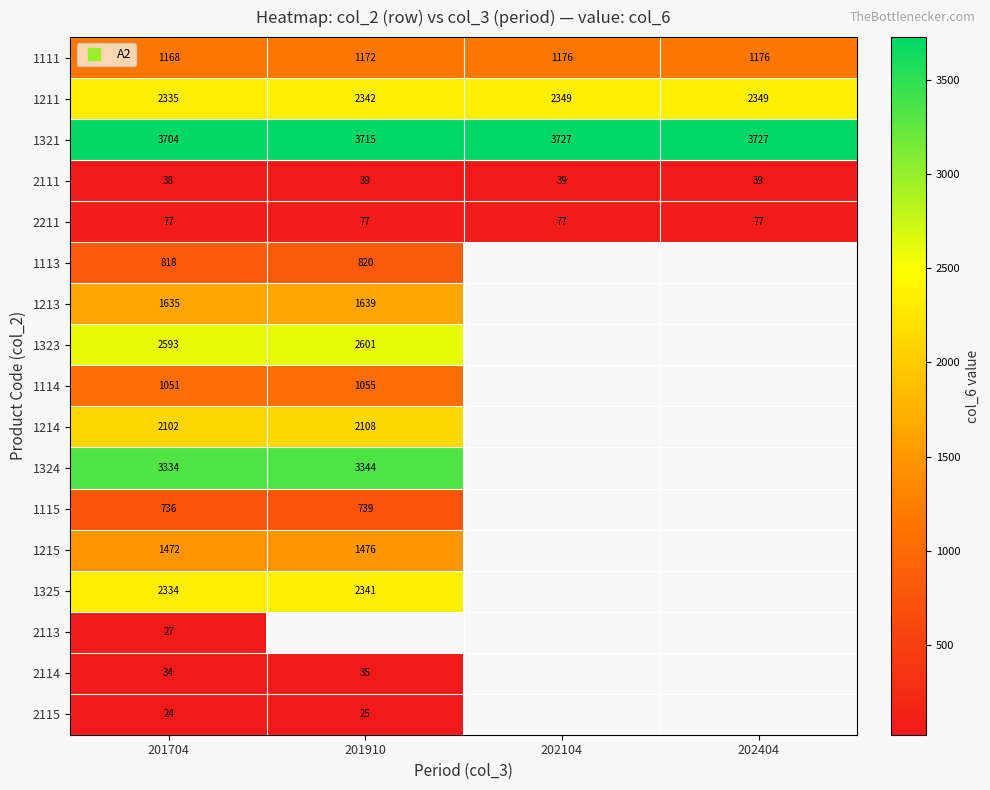

What value does the 2211 series have at 201704?

77.0